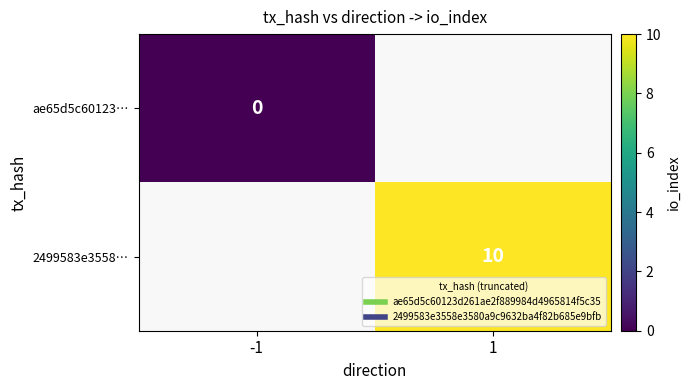

List the series in order of their peak value, lowest first.

ae65d5c60123…, 2499583e3558…